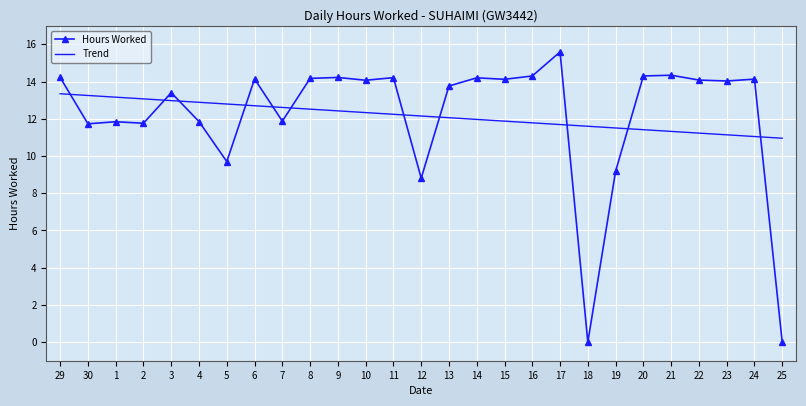

Which series has the widest spread of values?

Hours Worked